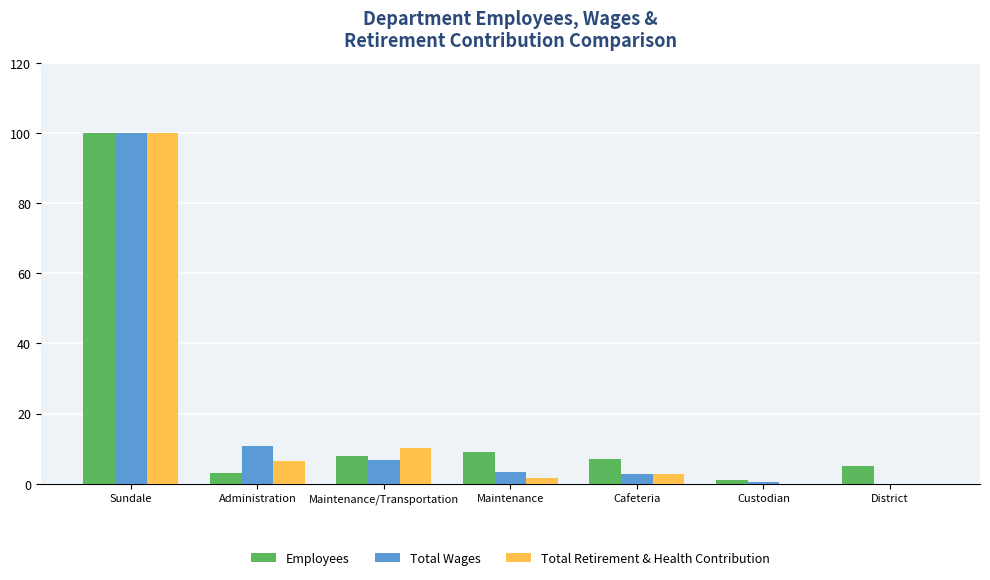

At which category is the sum across all series the highest?

Sundale